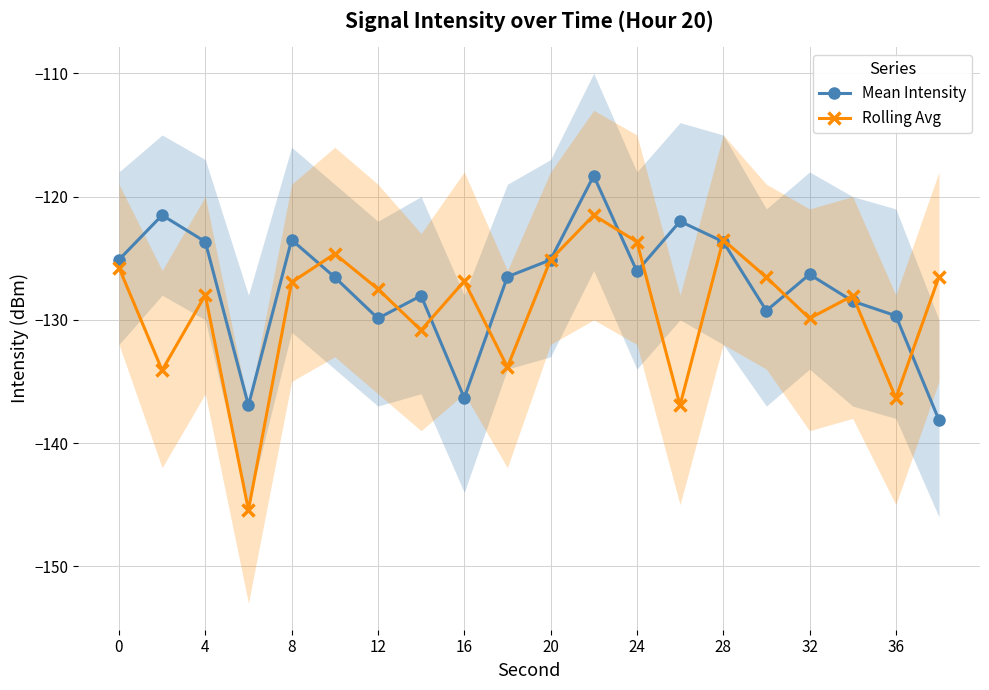

List the series in order of their peak value, highest first.

Mean Intensity, Rolling Avg